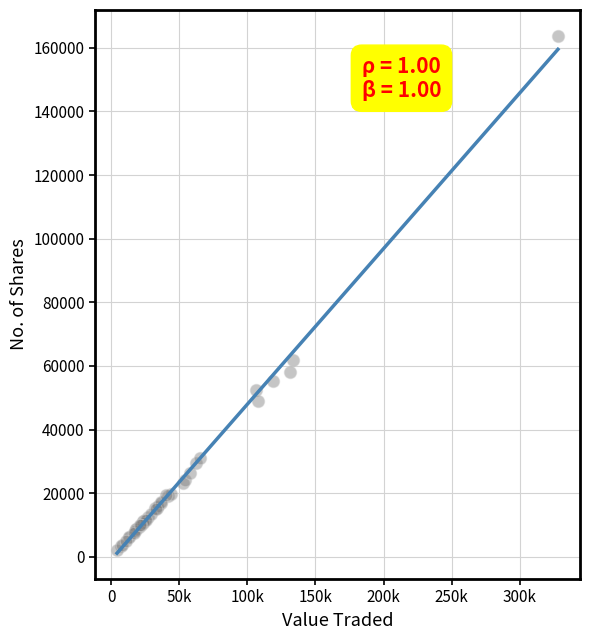

What Y value in the scatter plot is closest to 82862?

61730